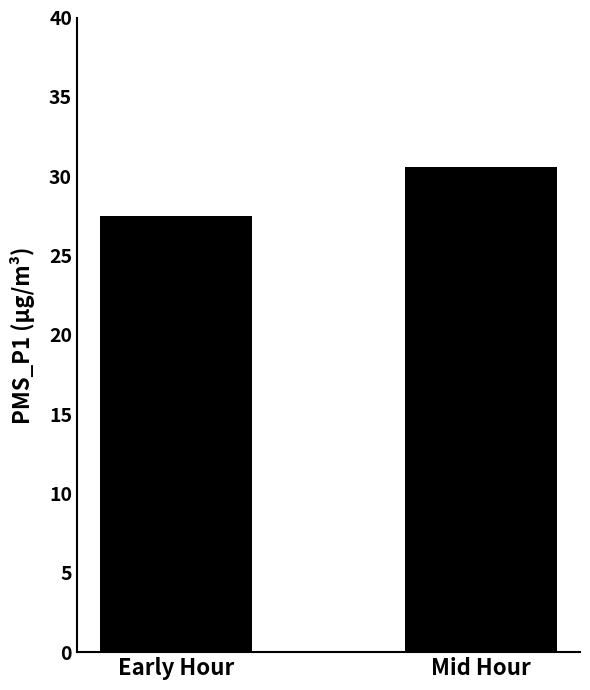

Reading left to right, list all the values displayed in this chart.

Early Hour=27.5	Mid Hour=30.6